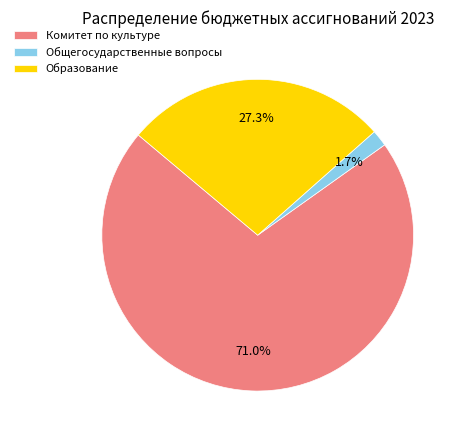

Count the number of slices in the pie.

3